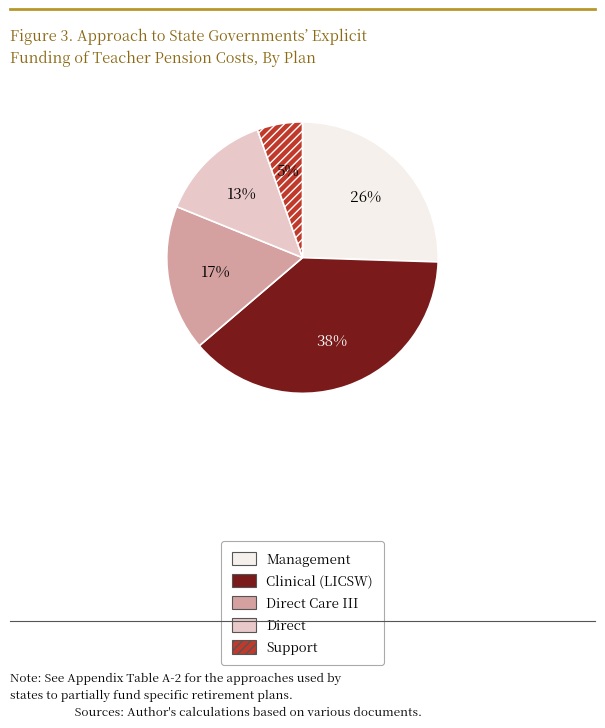

Is it true that Support is 13% of the pie?

False